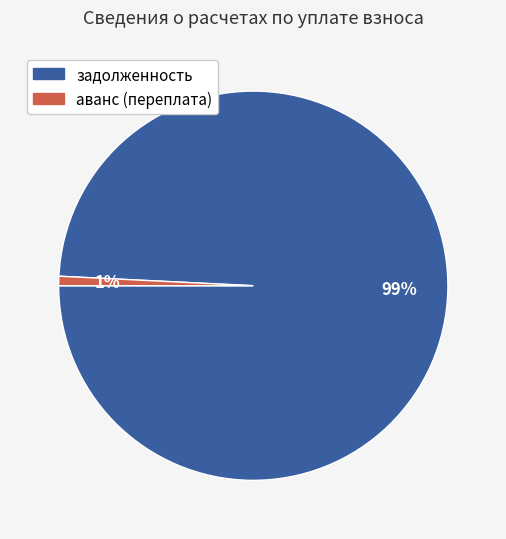

How many segments does this pie chart have?

2